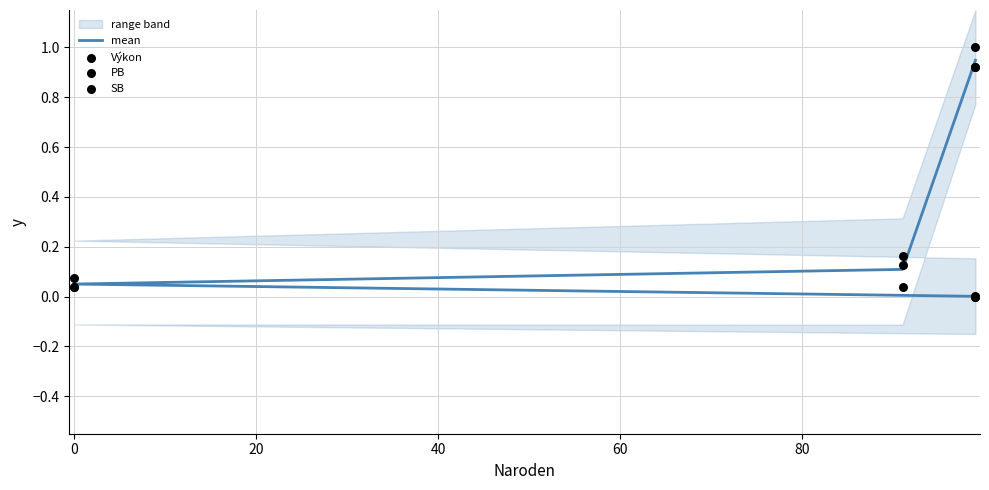

Which series reaches the minimum Y coordinate?

PB